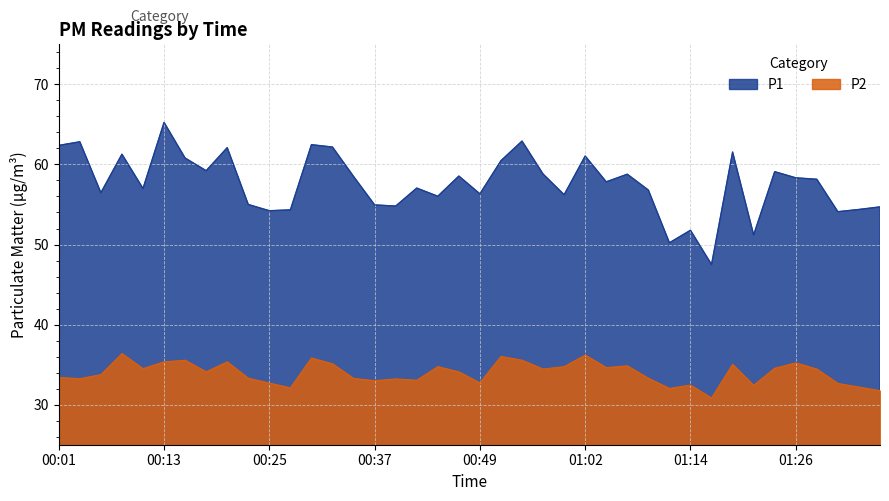

In P2, how many points are lower than both neighbors (excluding endpoints)?

12